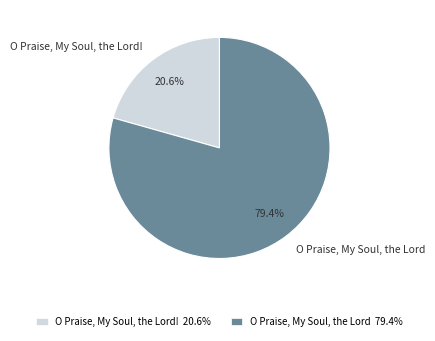

Is the sum of O Praise, My Soul, the Lord! and O Praise, My Soul, the Lord greater than half?

Yes